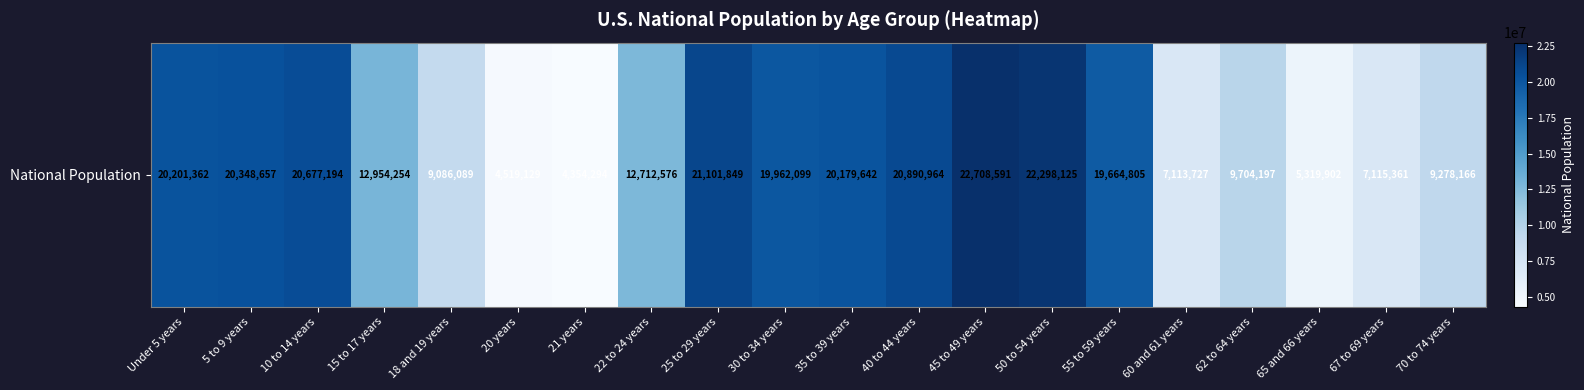

Between 50 to 54 years and 65 and 66 years, which is larger?

50 to 54 years